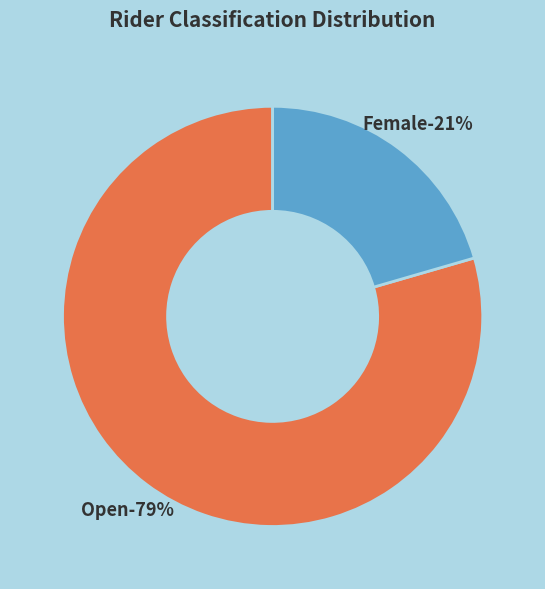

Is Female the majority of the pie?

No